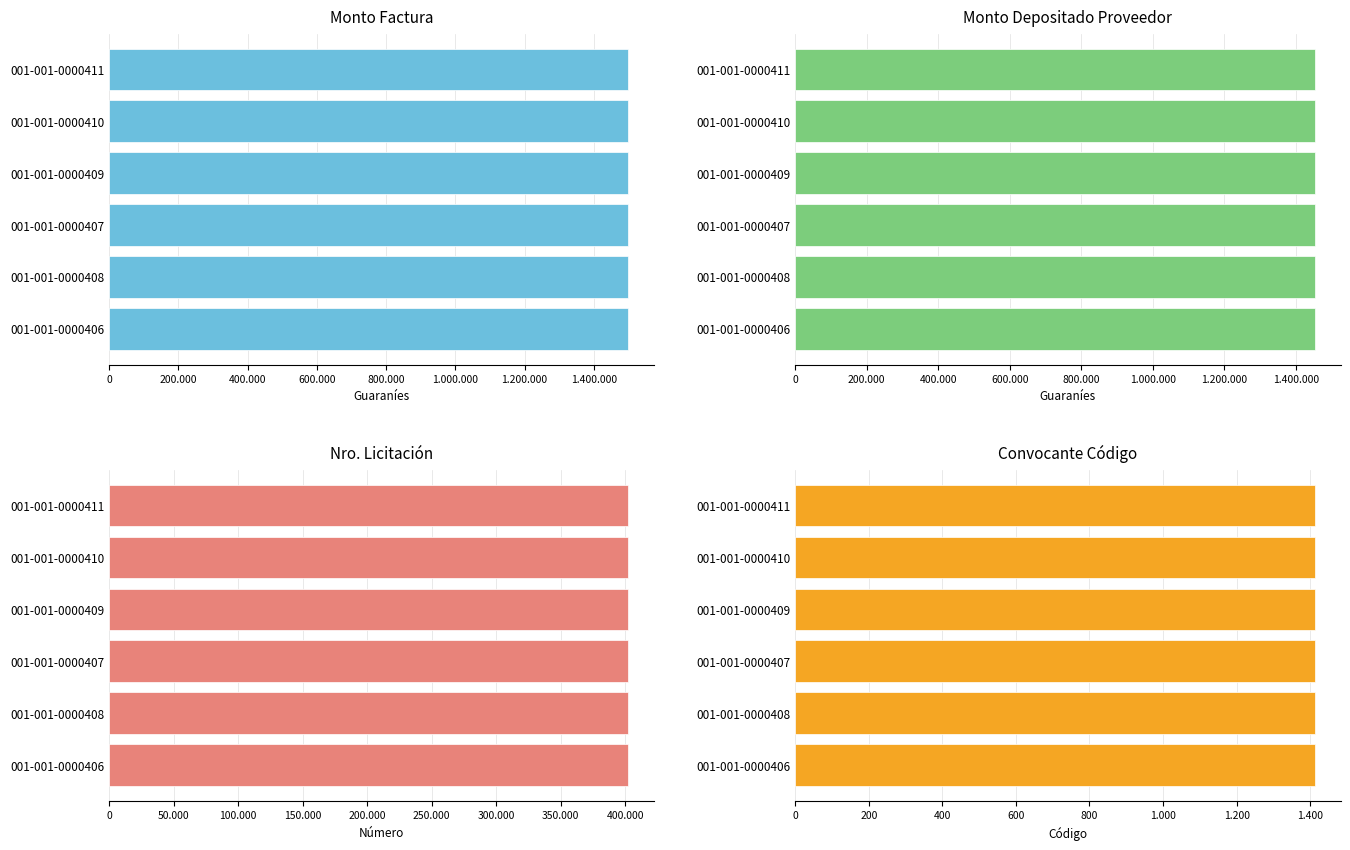

What position from the right is 001-001-0000407?

3